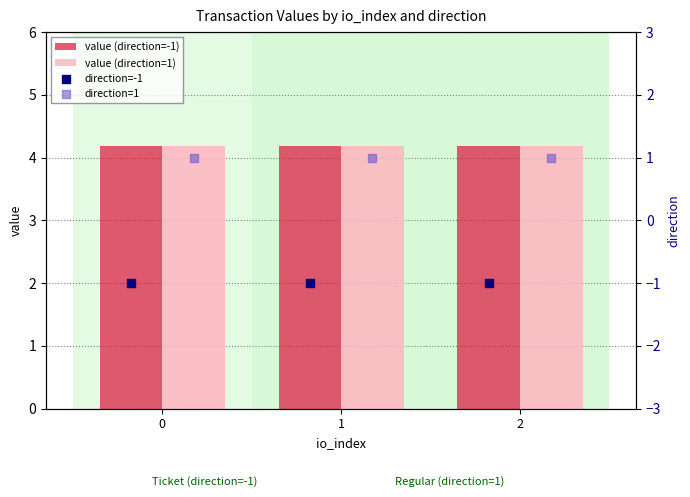

Which series reaches the maximum Y coordinate?

value (direction=-1)